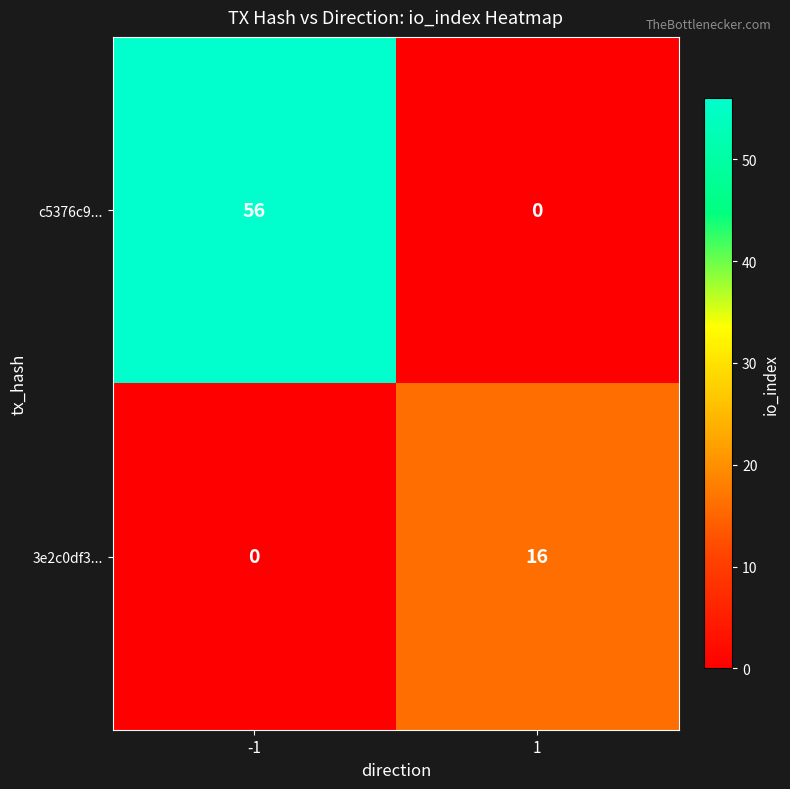

Between -1 and 1, which series saw the biggest shift?

c5376c9...